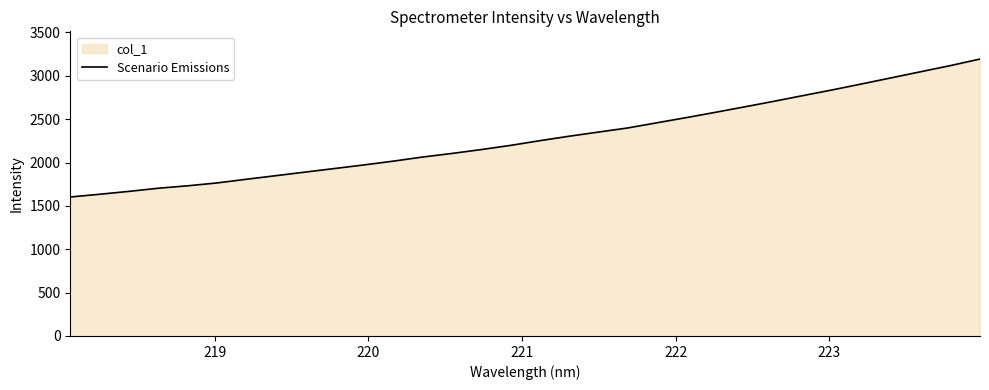

What is the smallest value displayed?

1602.6